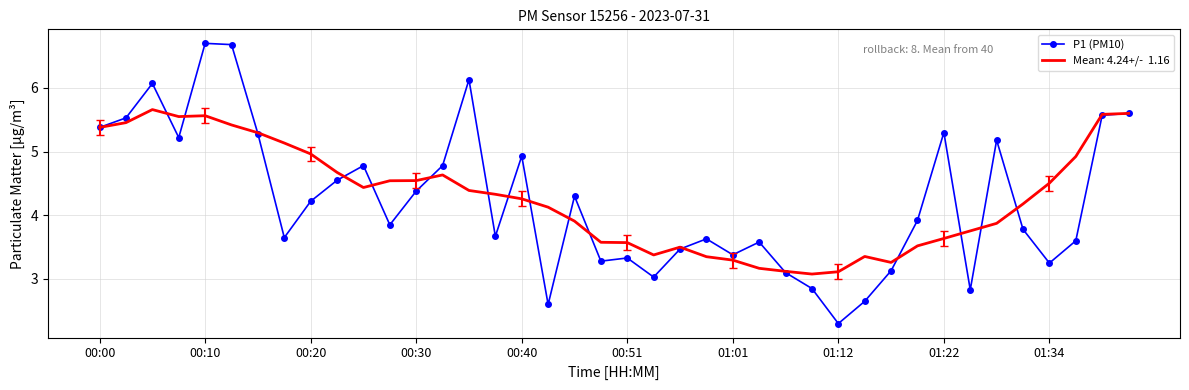

What is the greatest value displayed?

6.7